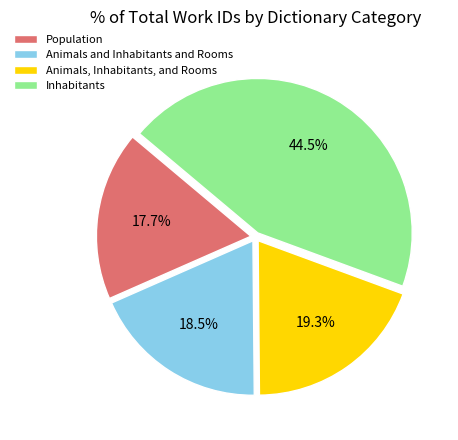

Does Inhabitants account for over 50% of the chart?

No